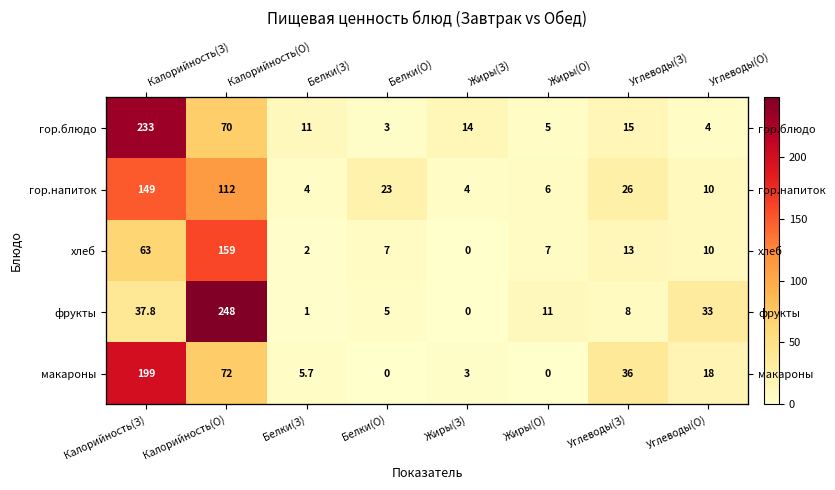

Rank the series by their maximum value, from lowest to highest.

гор.напиток, хлеб, макароны, гор.блюдо, фрукты